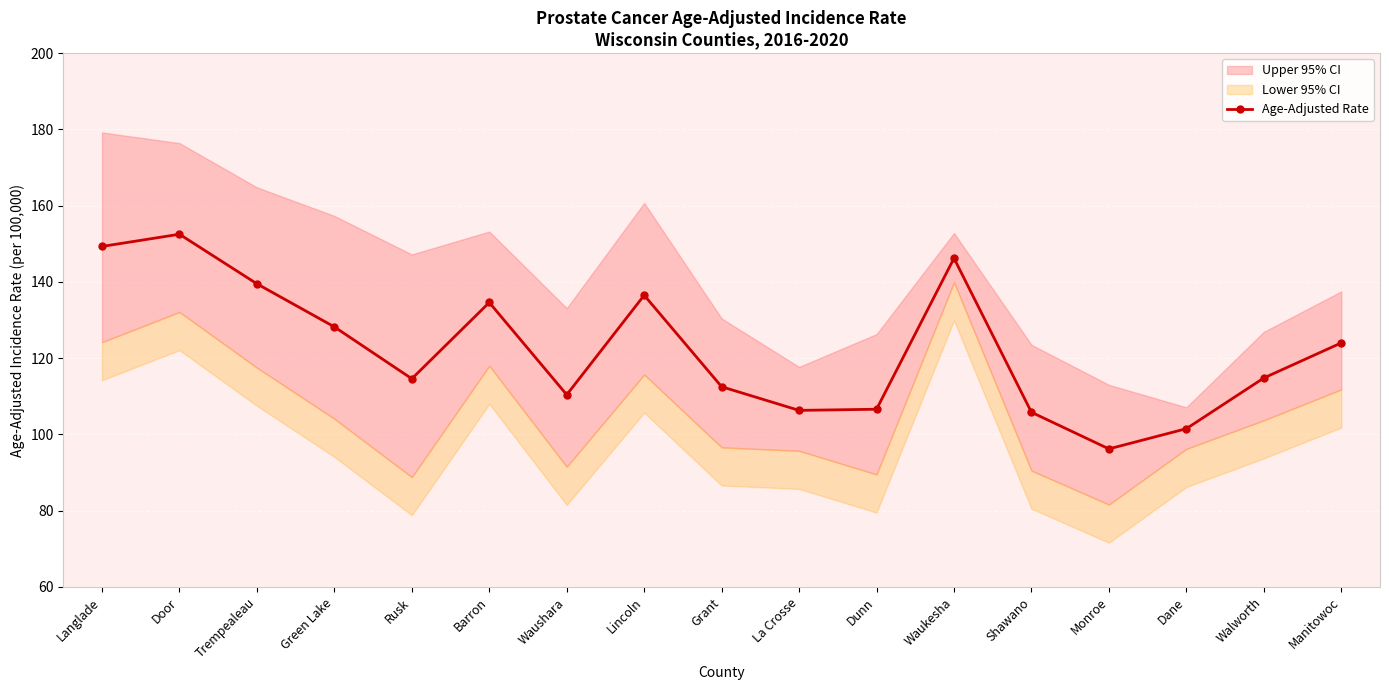

Which category has the highest value in the Age-Adjusted Rate series?

Door